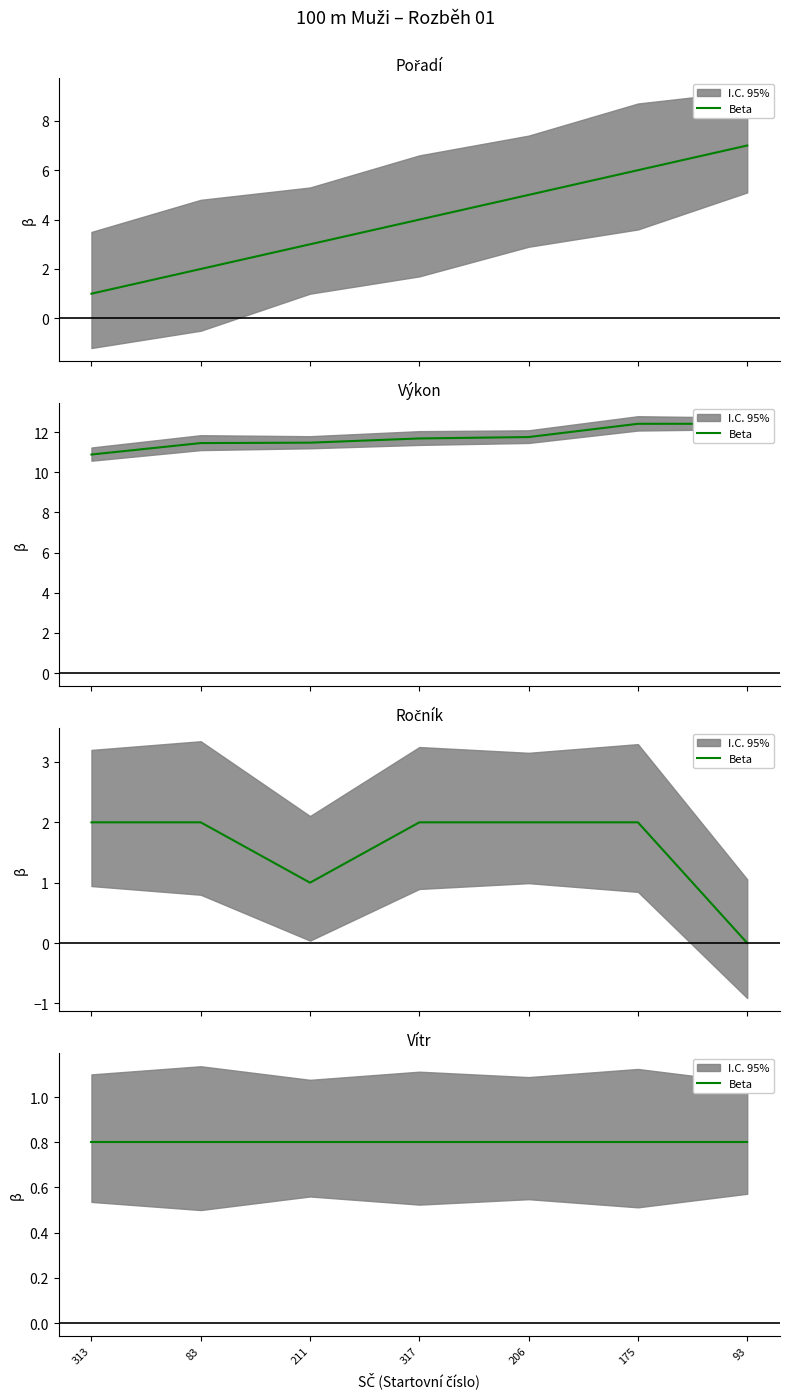

What is the lowest value of the Pořadí series?

1.0